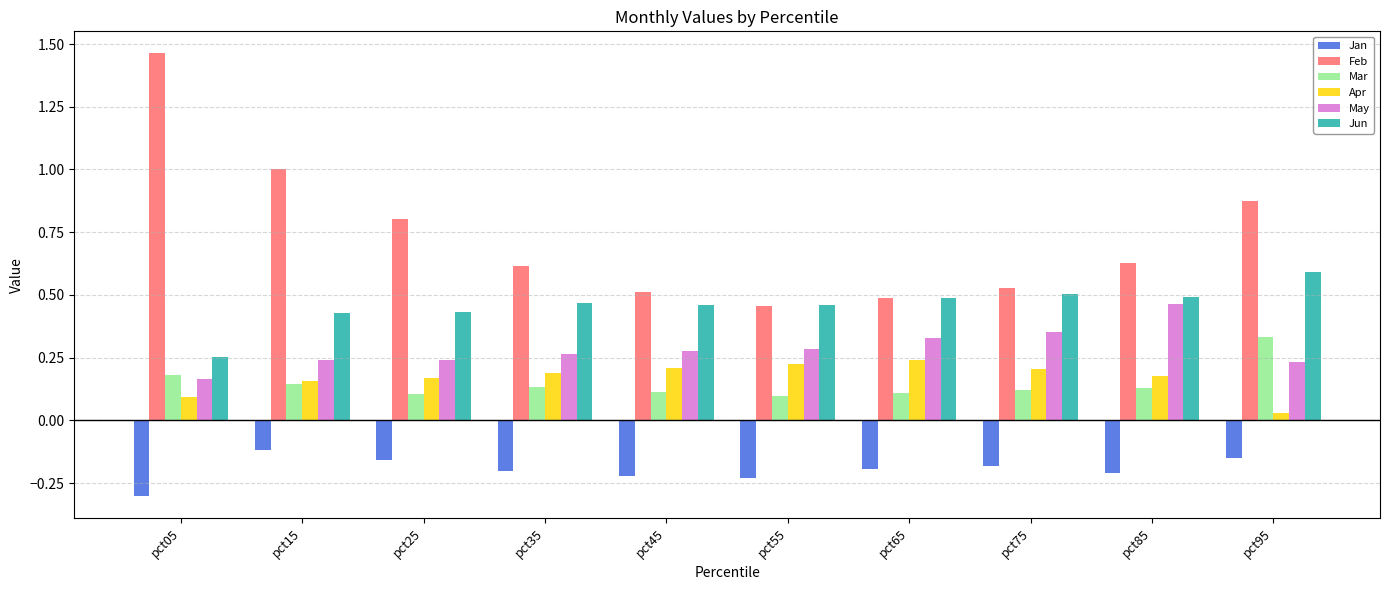

Which series has the widest spread of values?

Feb